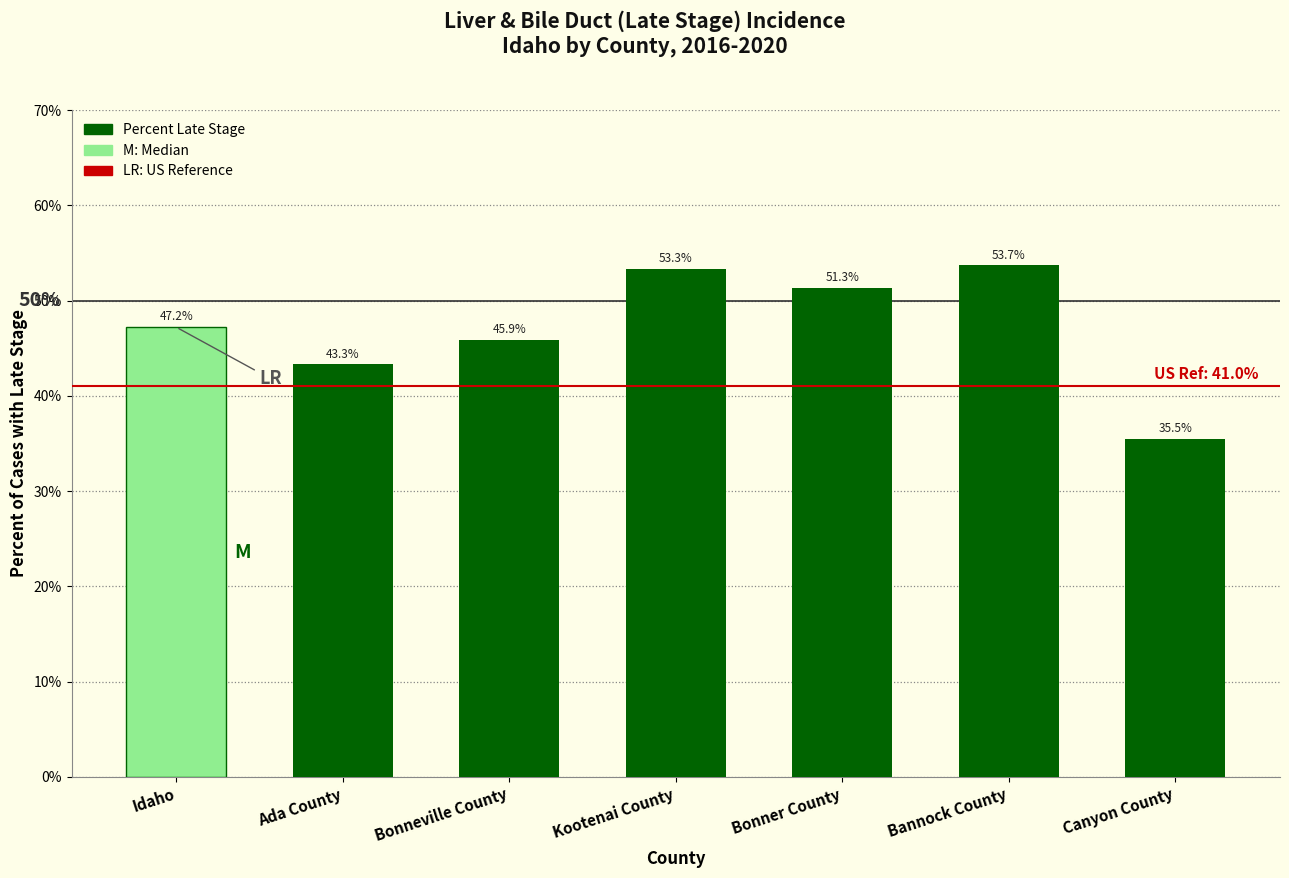

What is the value of the 4th bar from the left?

53.3